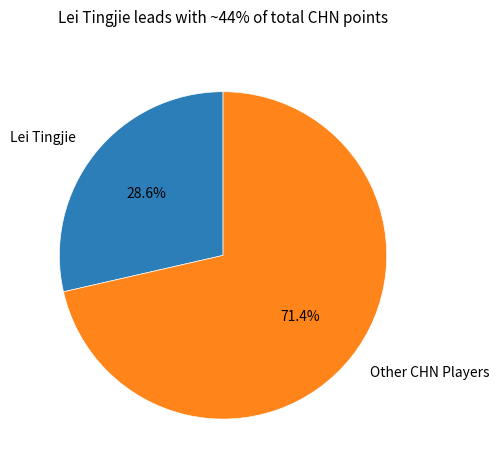

Do Other CHN Players and Lei Tingjie together represent more than half of the pie?

Yes